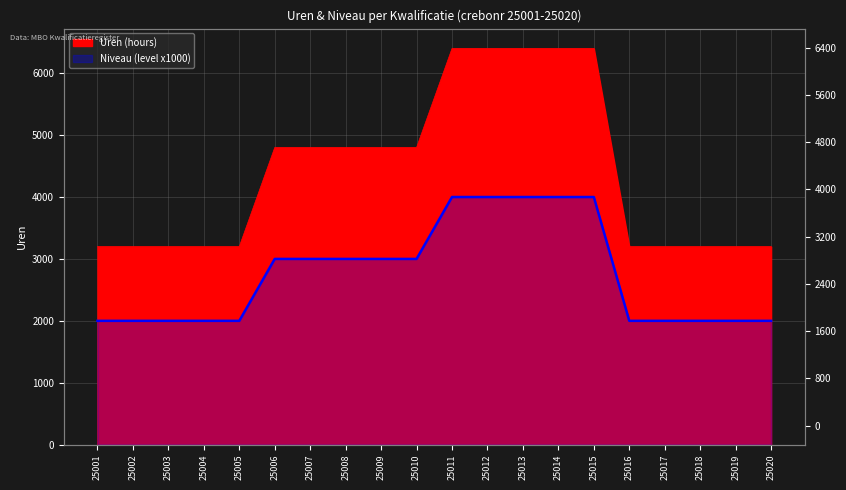

At which label is Uren (hours) closest to 4800?

25006